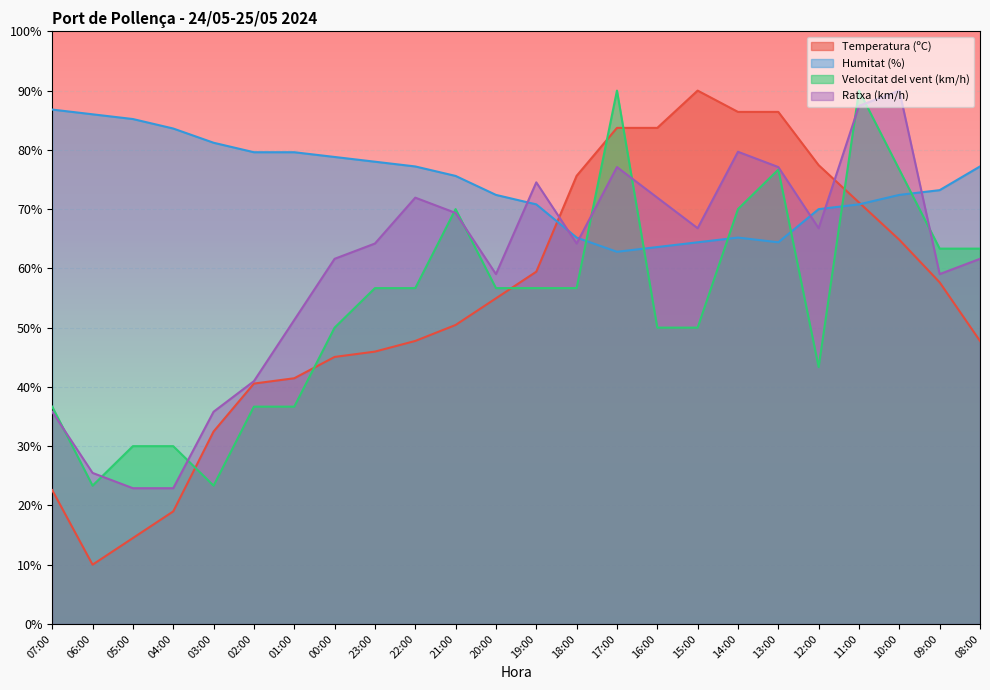

What is the sum of all Ratxa (km/h) values?

1437.4